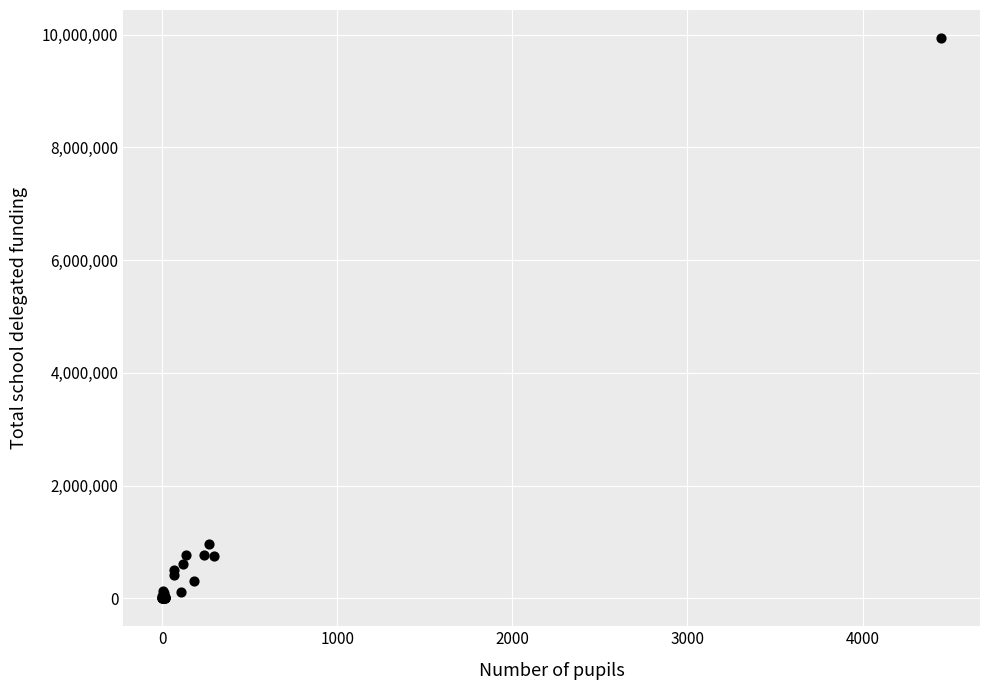

What Y value in the scatter plot is closest to 4969680?

967181